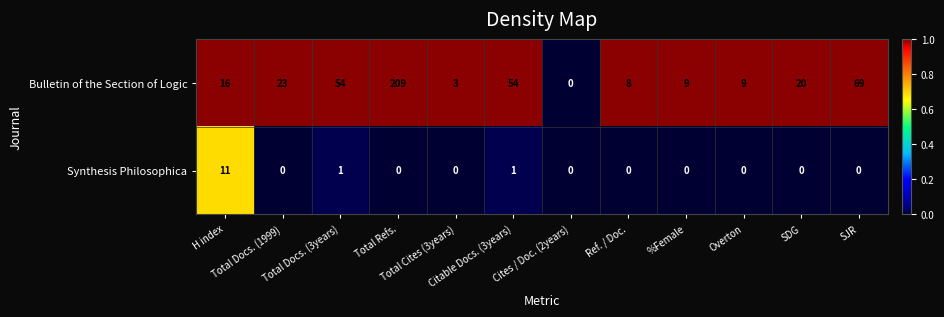

What is the total value across all series at SJR?

69